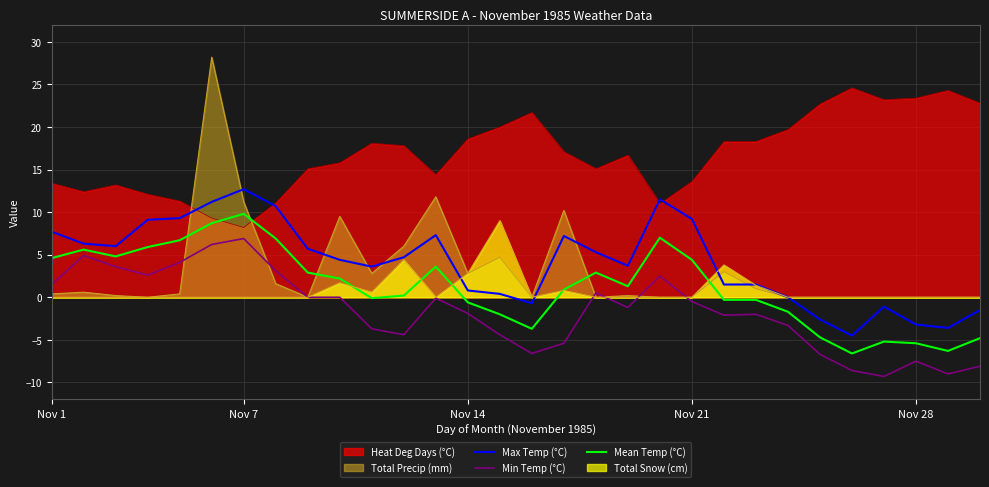

True or false: Heat Deg Days (°C) and Total Precip (mm) cross at least once.

True